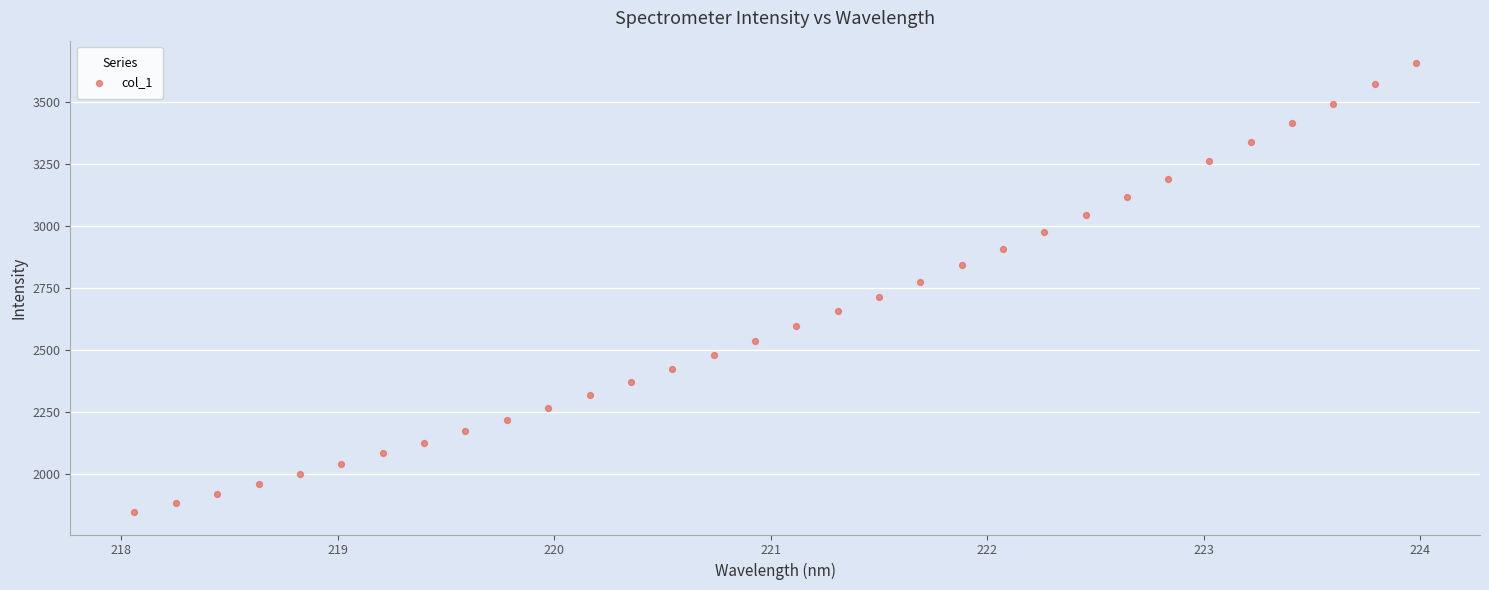

What is the range of Y values (max minus min)?

1811.0